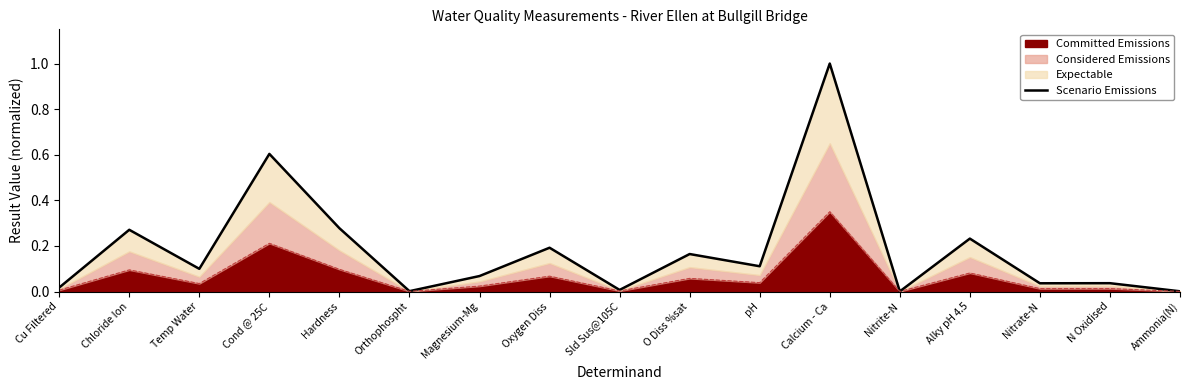

Where is the first local minimum?

Temp Water